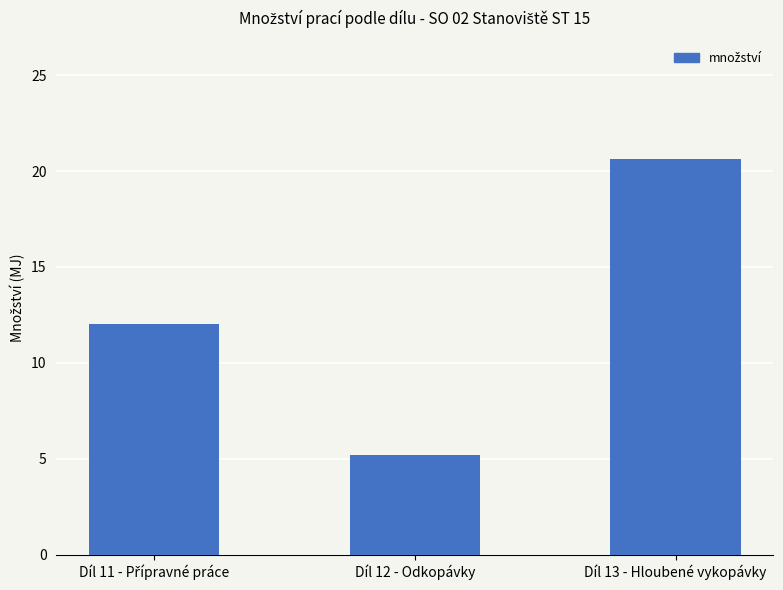

Is it true that the value at Díl 13 - Hloubené vykopávky is 20.6?

True